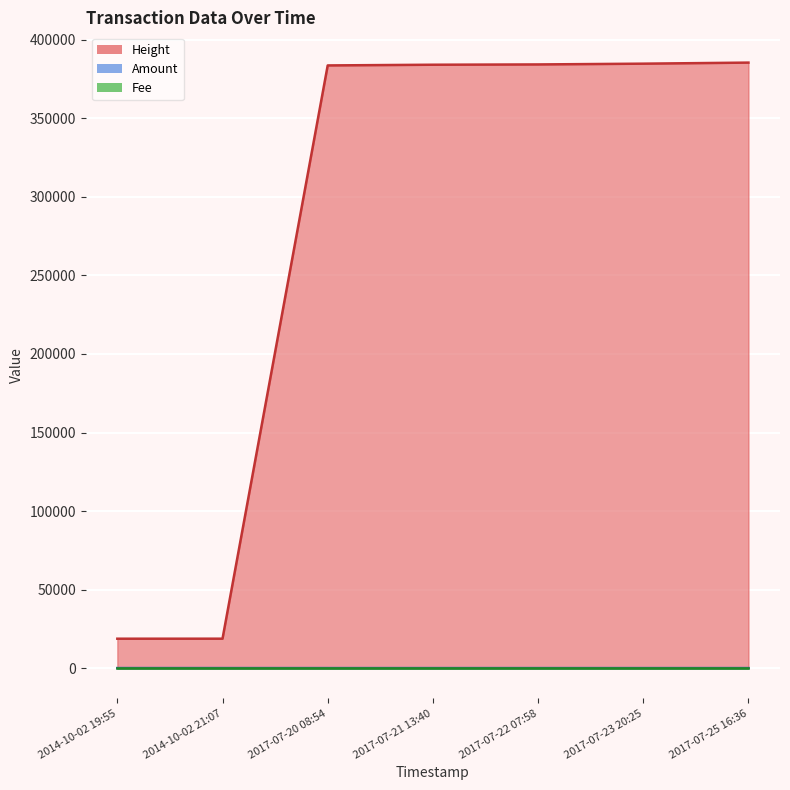

What is the spread (max minus min) of values at 2017-07-23 20:25?

384856